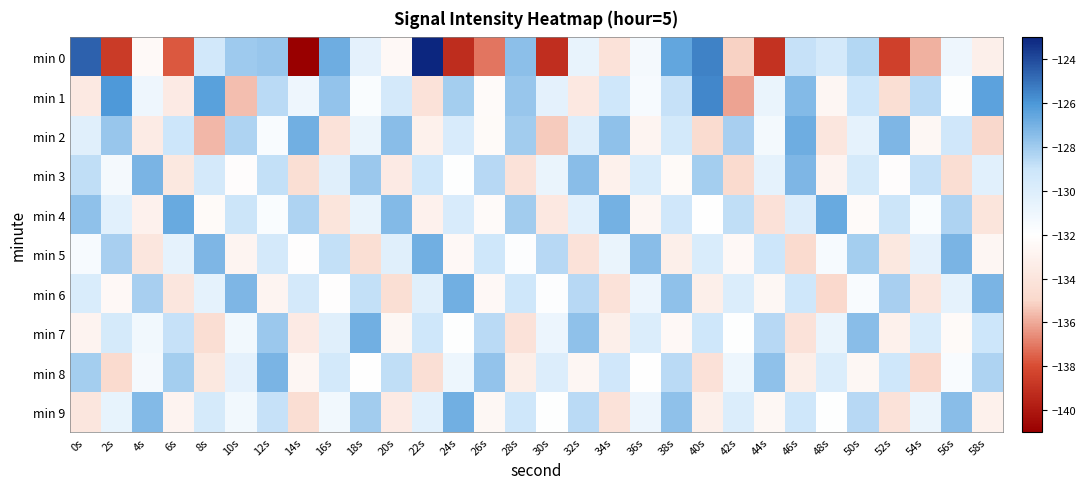

Which label corresponds to the largest value in the chart?

22s